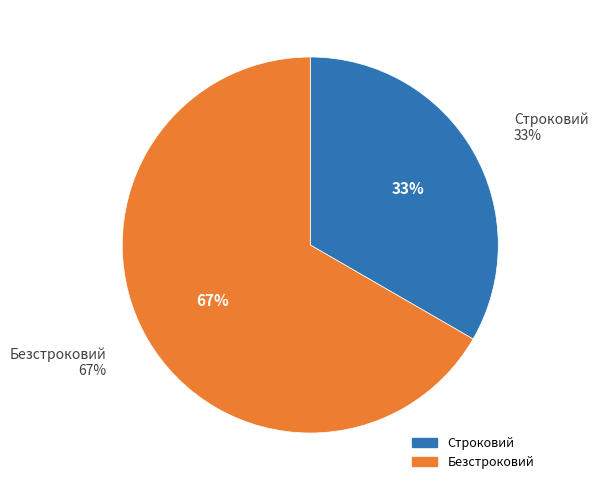

What is the smallest slice in the pie chart?

Строковий